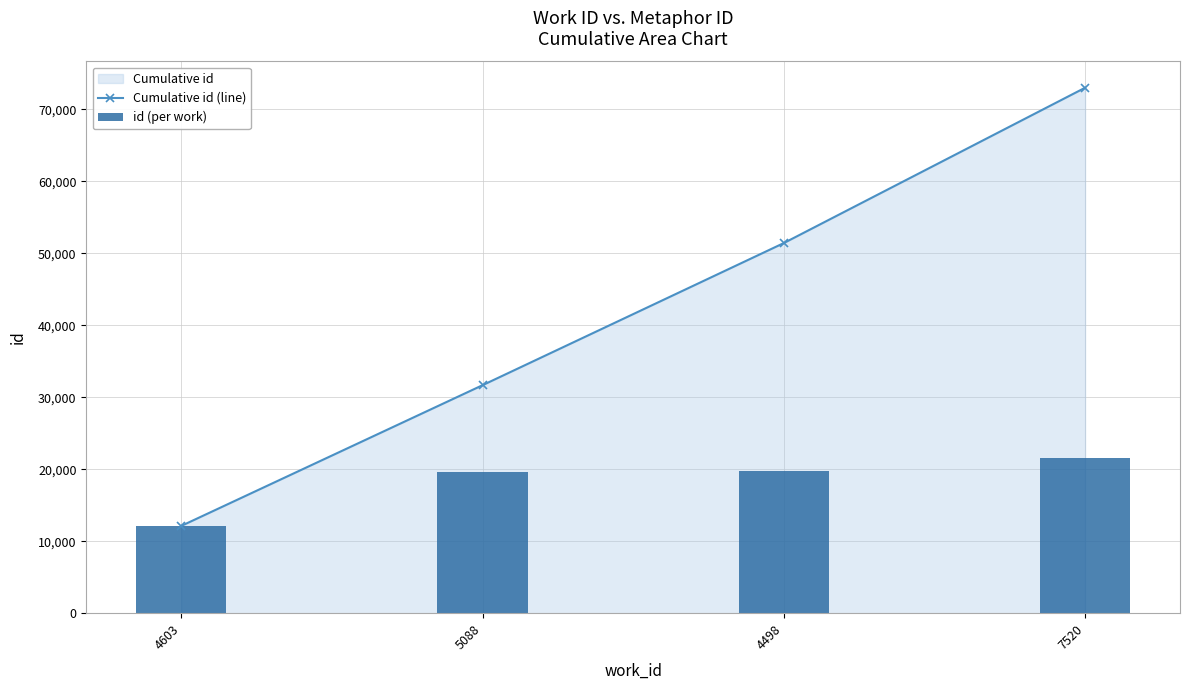

The value of id (per work) at 4498 is 19746. True or false?

True